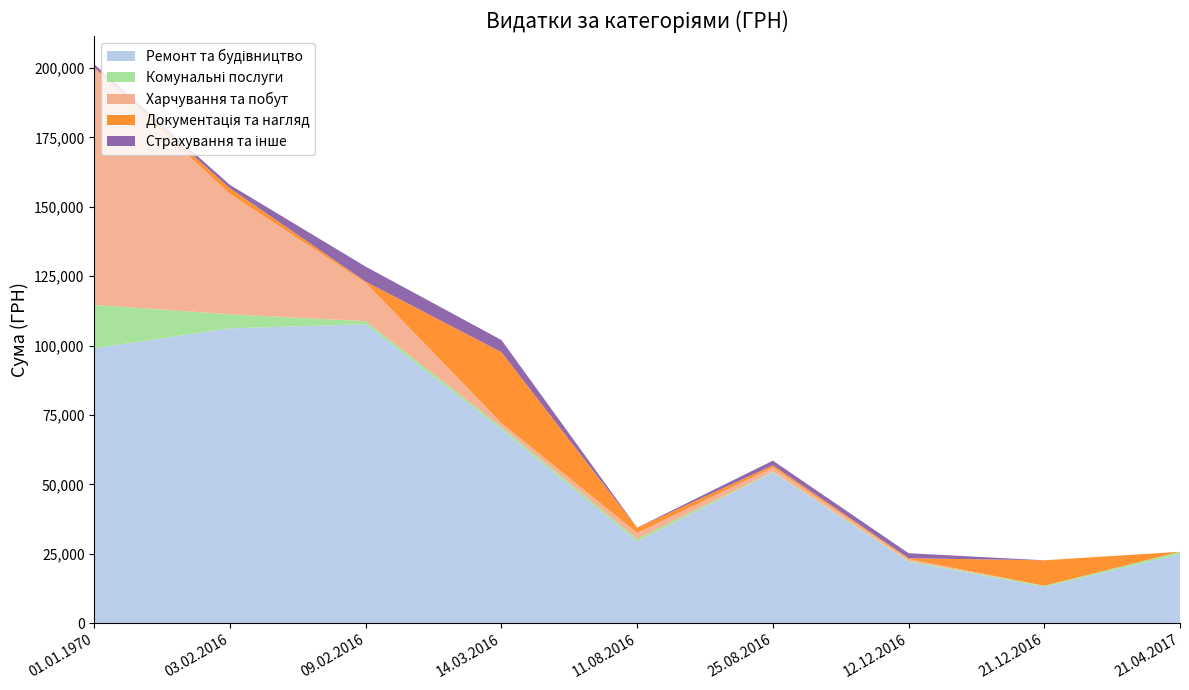

Reading right to left, what are all the values shown in this chart?

Ремонт та будівництво: 24897.0	13100.0	22122.9	54324.4	29440.0	69829.0	107657.1	106216.6	99000.0
Комунальні послуги: 852.0	417.0	300.0	271.4	937.8	852.6	1152.5	5060.1	15664.3
Харчування та побут: 0.0	0.0	716.0	1500.0	2160.0	1450.0	13788.0	43325.5	85026.0
Документація та нагляд: 0.0	9168.0	288.0	807.0	1860.0	25499.5	426.0	2006.4	472.8
Страхування та інше: 0.0	0.0	1807.0	1668.0	50.0	4373.3	5400.0	1224.0	1124.0